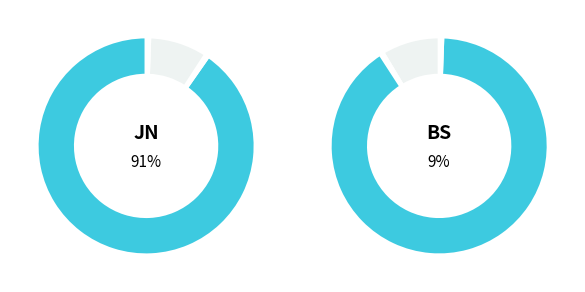

Approximately how many times larger is the value at journal compared to book series?

10.5